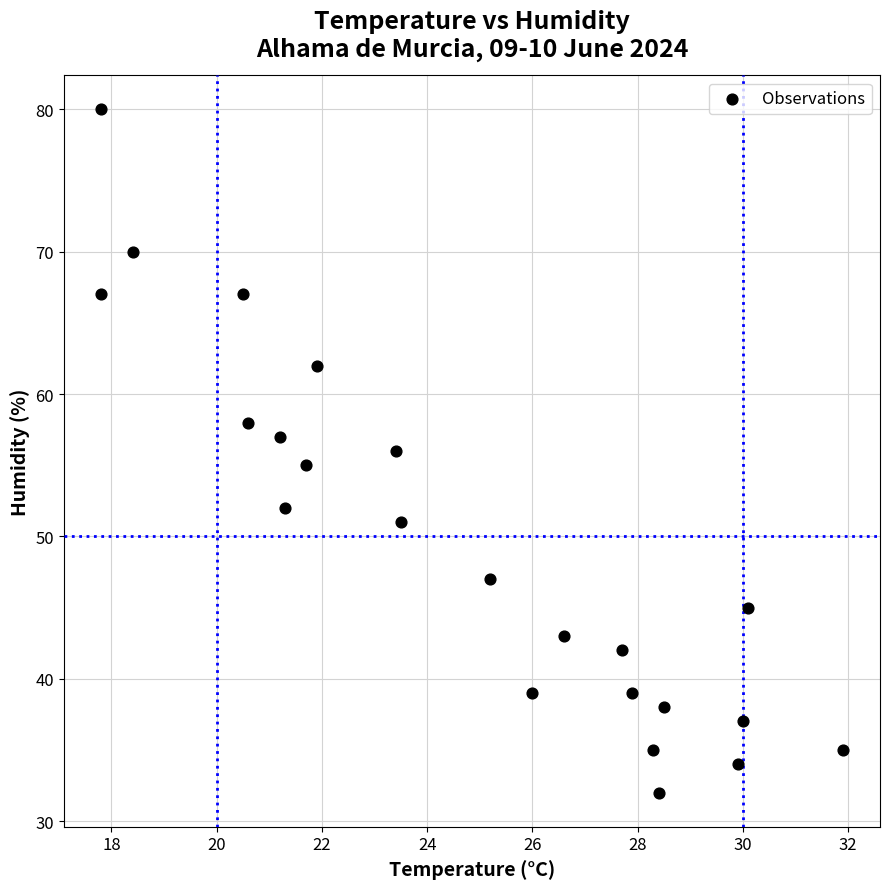

What is the range of Y values (max minus min)?

48